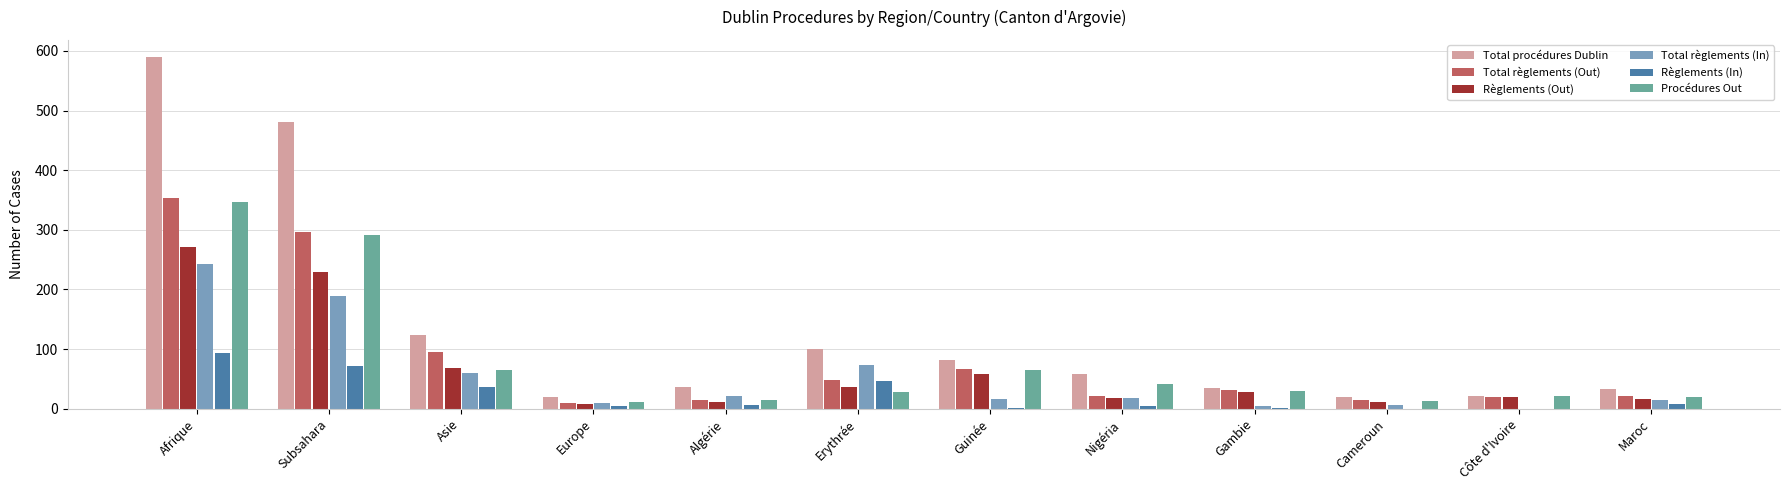

What value does the Total procédures Dublin series have at Afrique?

589